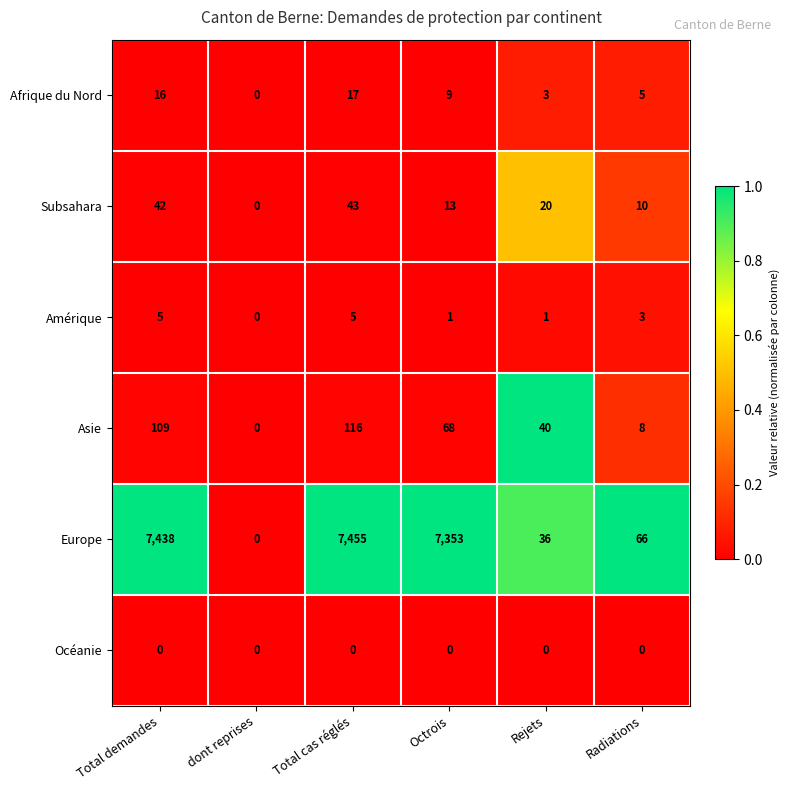

What is the difference between the maximum and minimum values in the Afrique du Nord series?

17